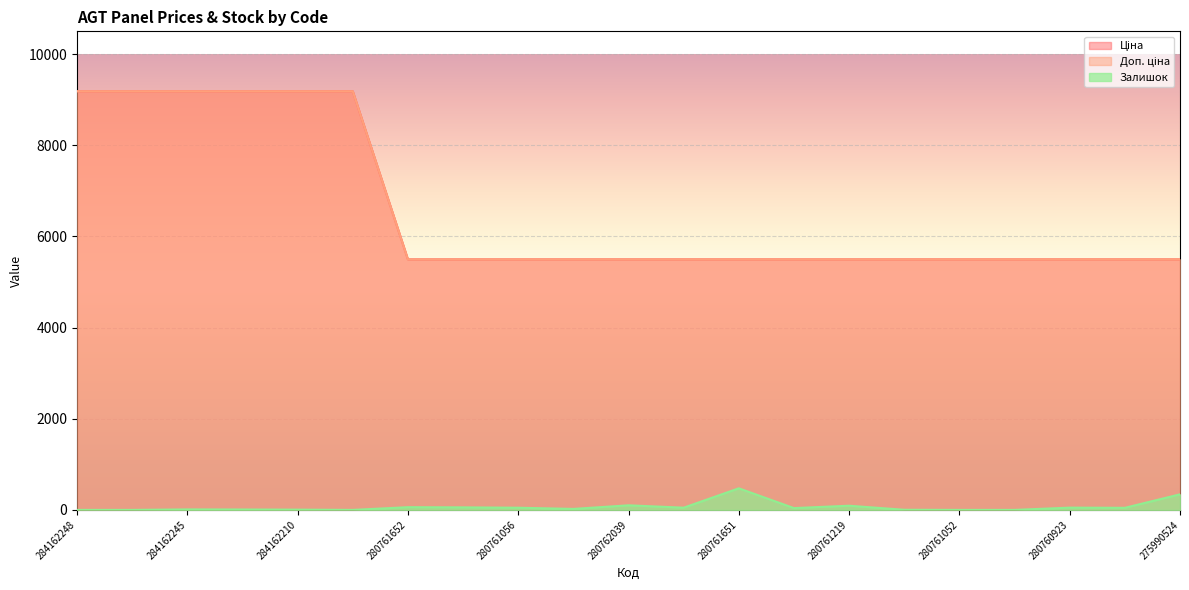

Does the chart display data point markers on the line(s)?

No